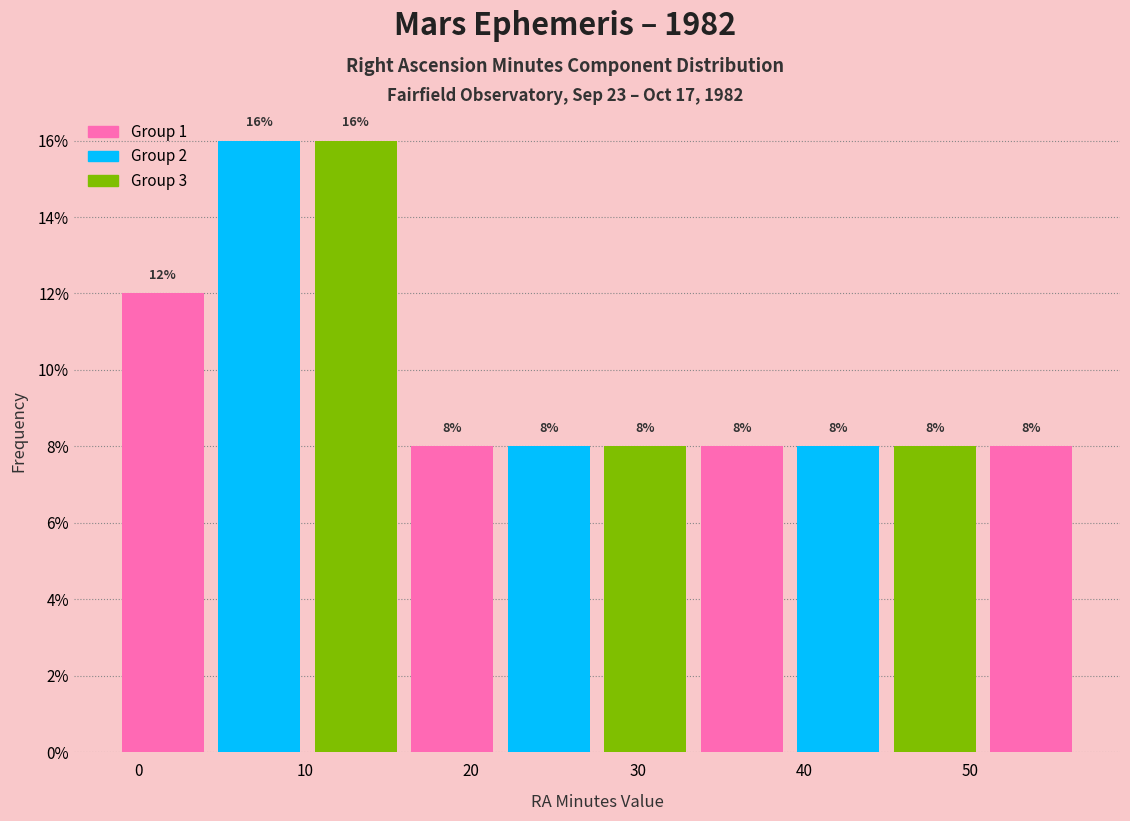

How tall is the bar that spans 4.8 to 10.6 on the x-axis? The bar edges are not printed on the chart, so give them approximately, as read against the axis.

16